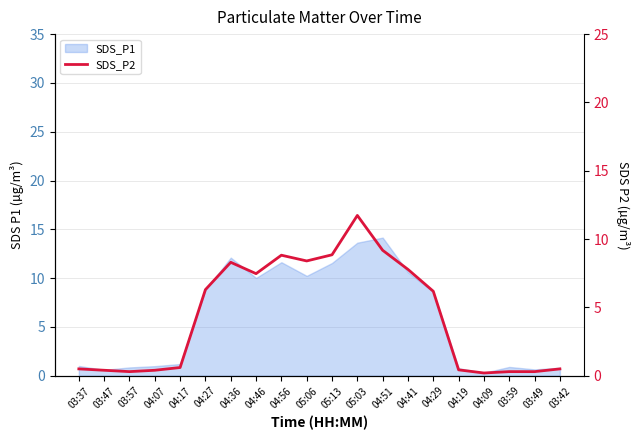

Reading left to right, what are all the values shown in this chart?

03:37=0.5	03:47=0.4	03:57=0.3	04:07=0.4	04:17=0.6	04:27=6.3	04:36=8.3	04:46=7.5	04:56=8.8	05:06=8.4	05:13=8.8	05:03=11.7	04:51=9.2	04:41=7.8	04:29=6.2	04:19=0.4	04:09=0.2	03:59=0.3	03:49=0.3	03:42=0.5